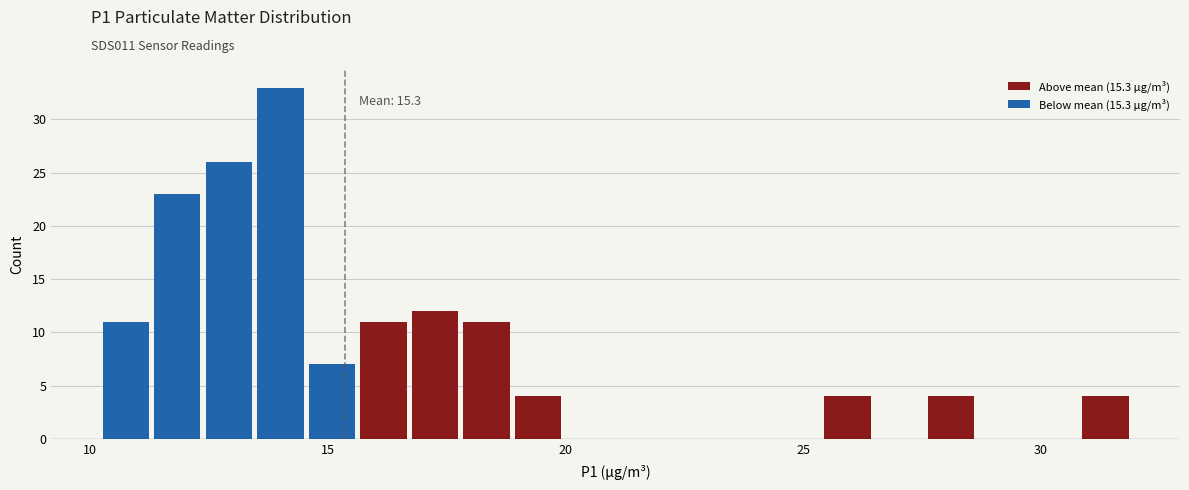

Around what value on the x-axis is the tallest bar? Give the approximate position of its centre, as read against the axis.

14.0